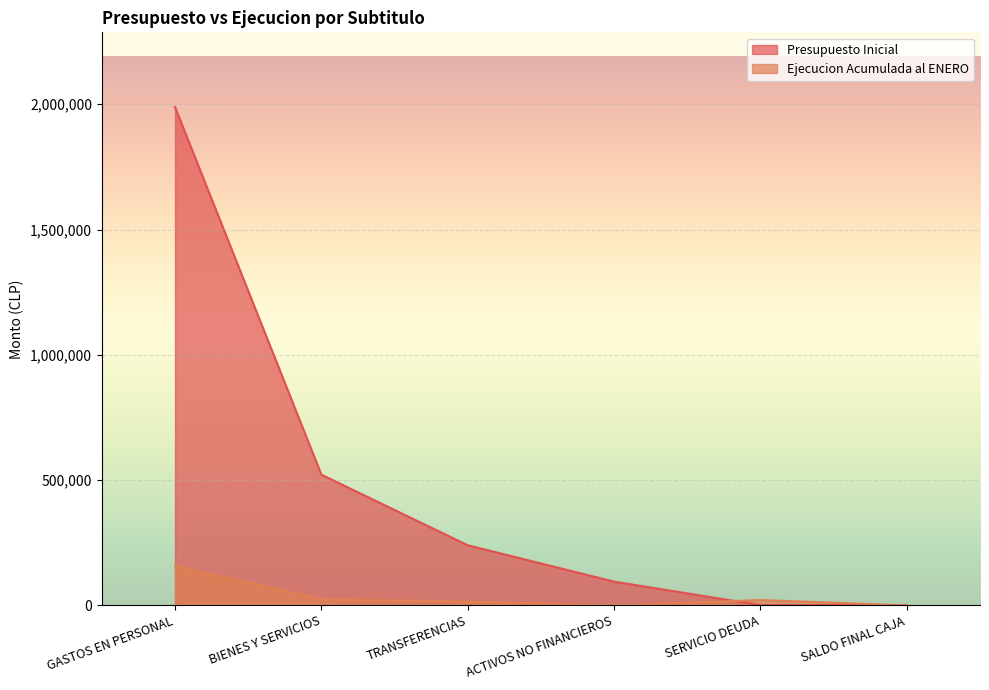

What is the maximum value shown in the chart?

1988891